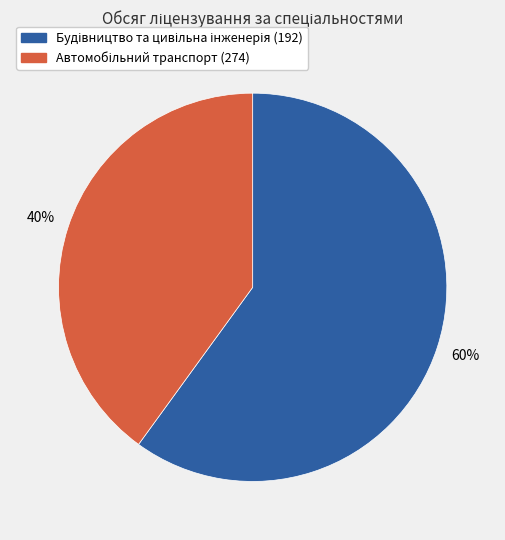

To the nearest percent, what is the difference between the largest and smallest slice percentages?

20%